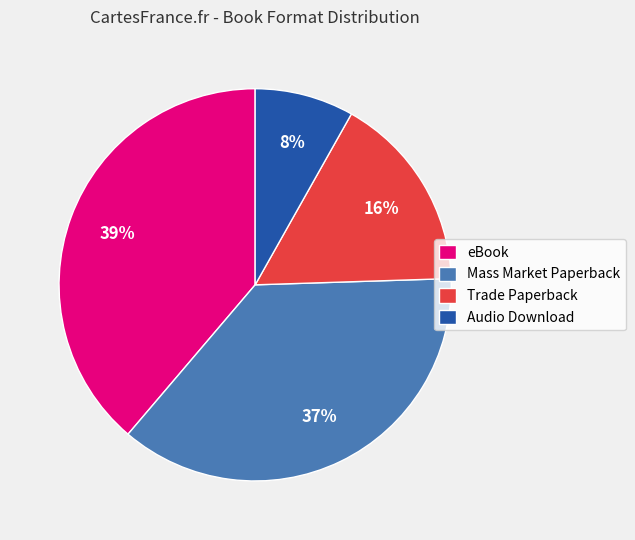

Is there any slice that represents more than half of the pie?

No